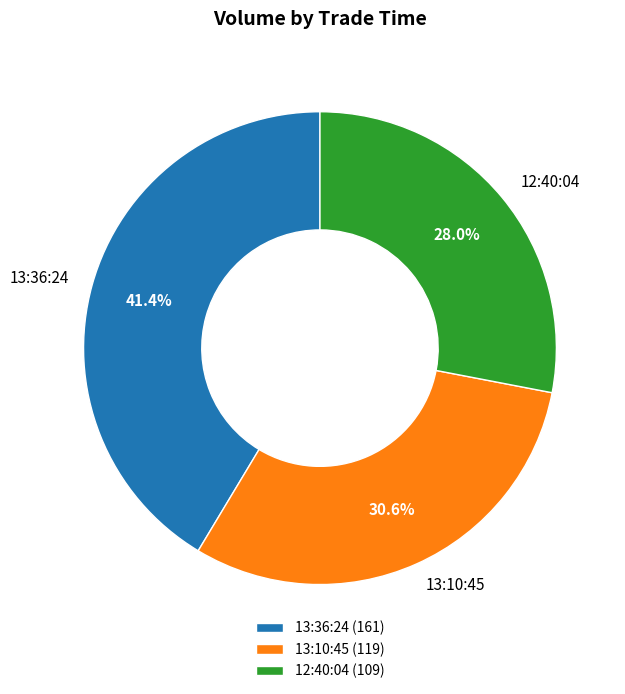

Does any single category account for the majority?

No